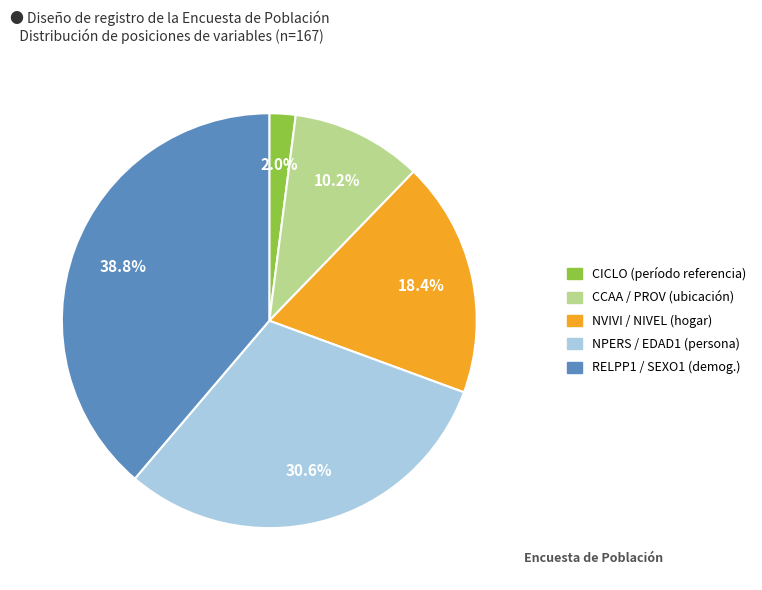

Is there any slice that represents more than half of the pie?

No